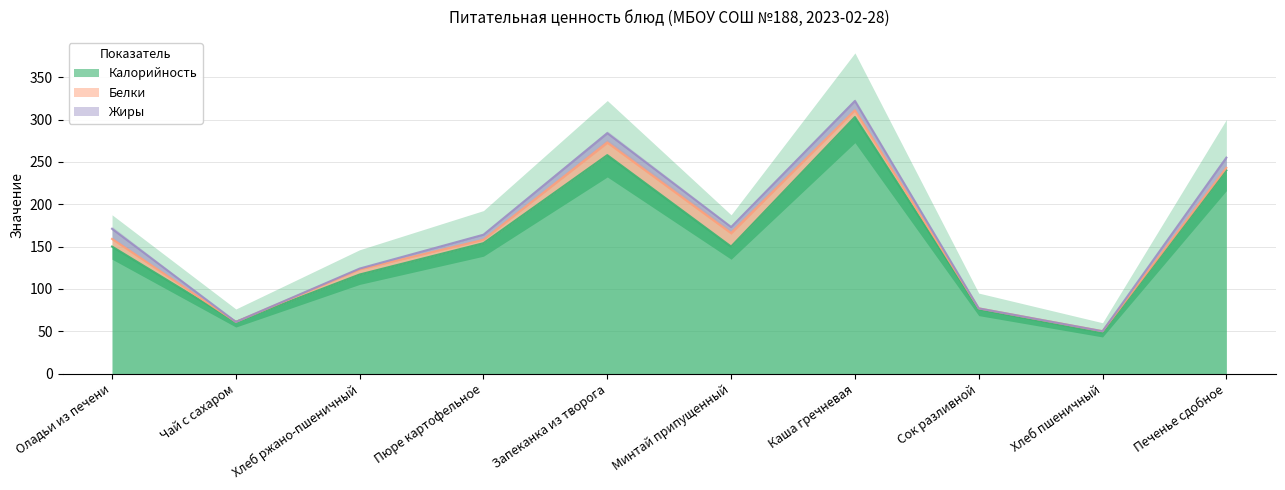

How many lines are shown in the chart?

3